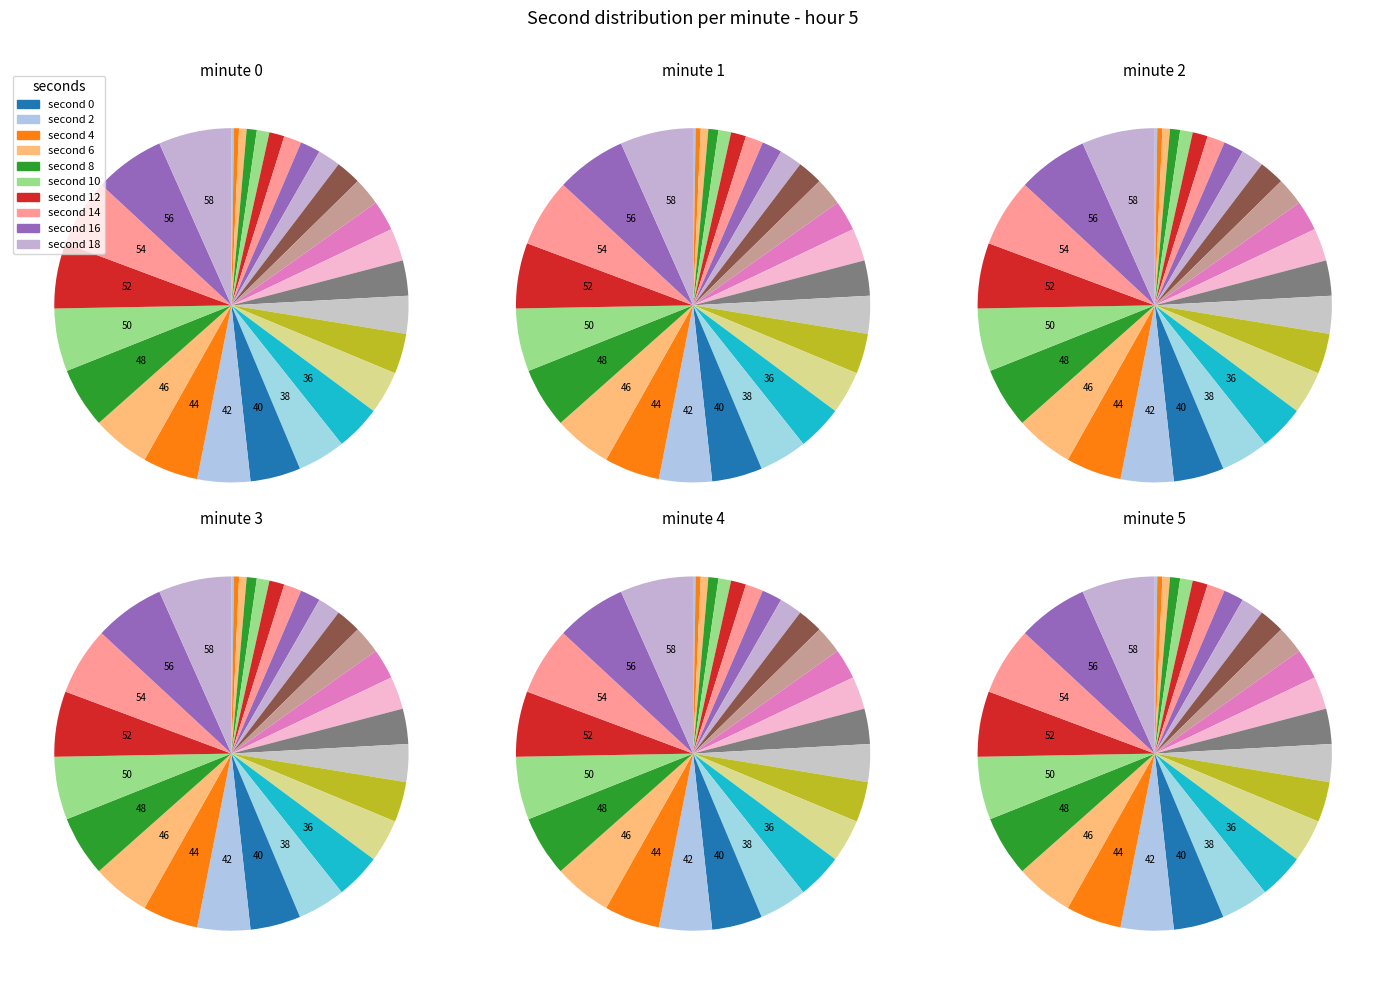

Do 23 and 7 together represent more than half of the pie?

No